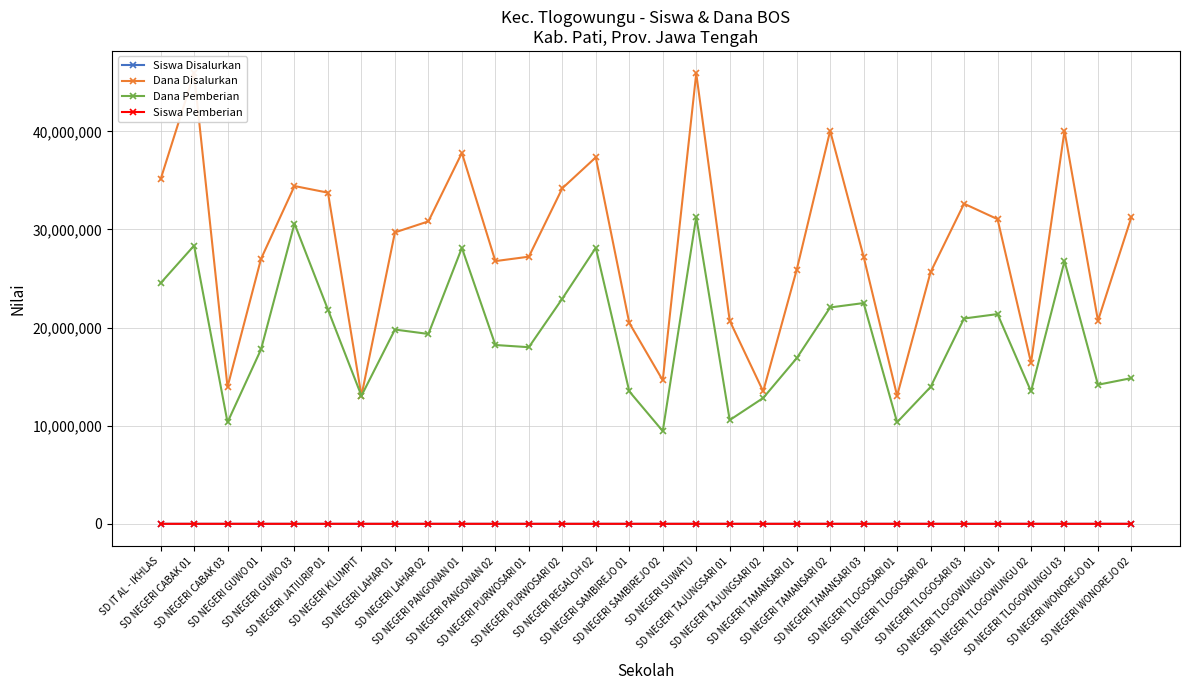

Reading right to left, transcribe all the data shown in this chart.

Siswa Disalurkan: 75	53	97	44	71	78	63	34	68	92	60	35	51	114	35	49	92	86	69	62	93	74	71	31	82	85	69	33	112	87
Dana Disalurkan: 31275000	20700000	40050000	16425000	31050000	32625000	25650000	13050000	27225000	40050000	25875000	13500000	20700000	45900000	14625000	20475000	37350000	34200000	27225000	26775000	37800000	30825000	29700000	13050000	33750000	34425000	27000000	13950000	45900000	35100000
Dana Pemberian: 14850000	14175000	26775000	13500000	21375000	20925000	13950000	10350000	22500000	22050000	16875000	12825000	10575000	31275000	9450000	13500000	28125000	22950000	18000000	18225000	28125000	19350000	19800000	13050000	21825000	30600000	17775000	10350000	28350000	24525000
Siswa Pemberian: 36	37	64	33	49	51	35	27	56	52	40	33	27	77	23	32	67	59	48	43	67	47	48	31	54	75	46	25	68	59